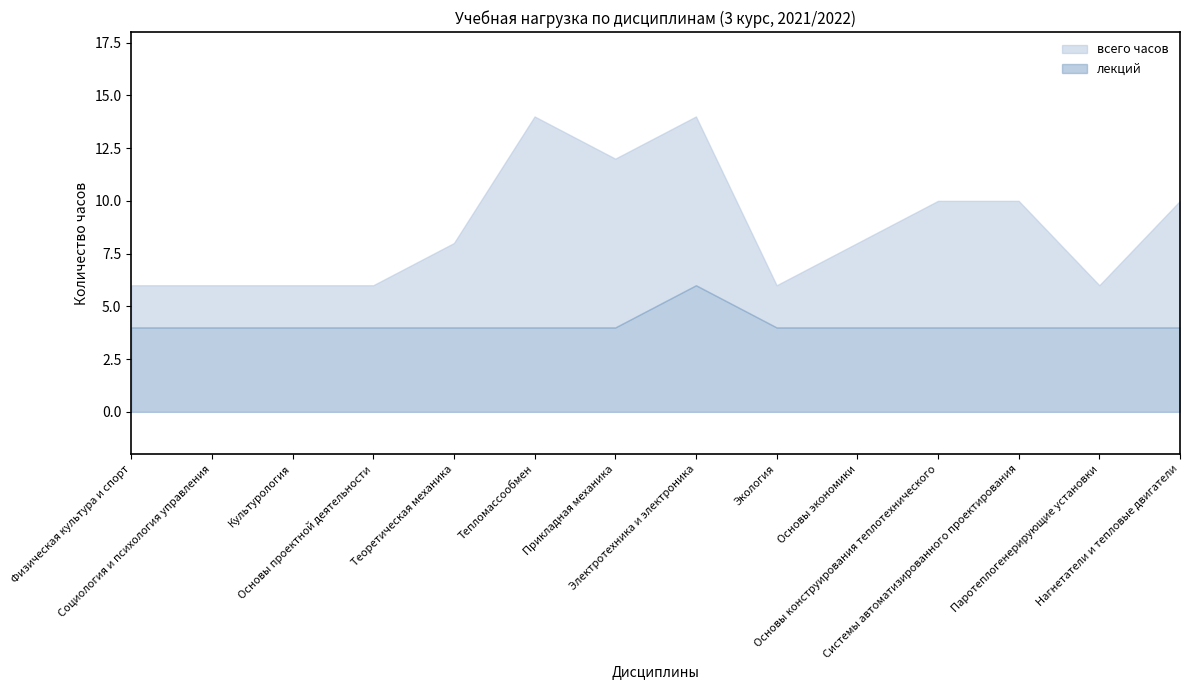

What is the minimum value for лекций?

4